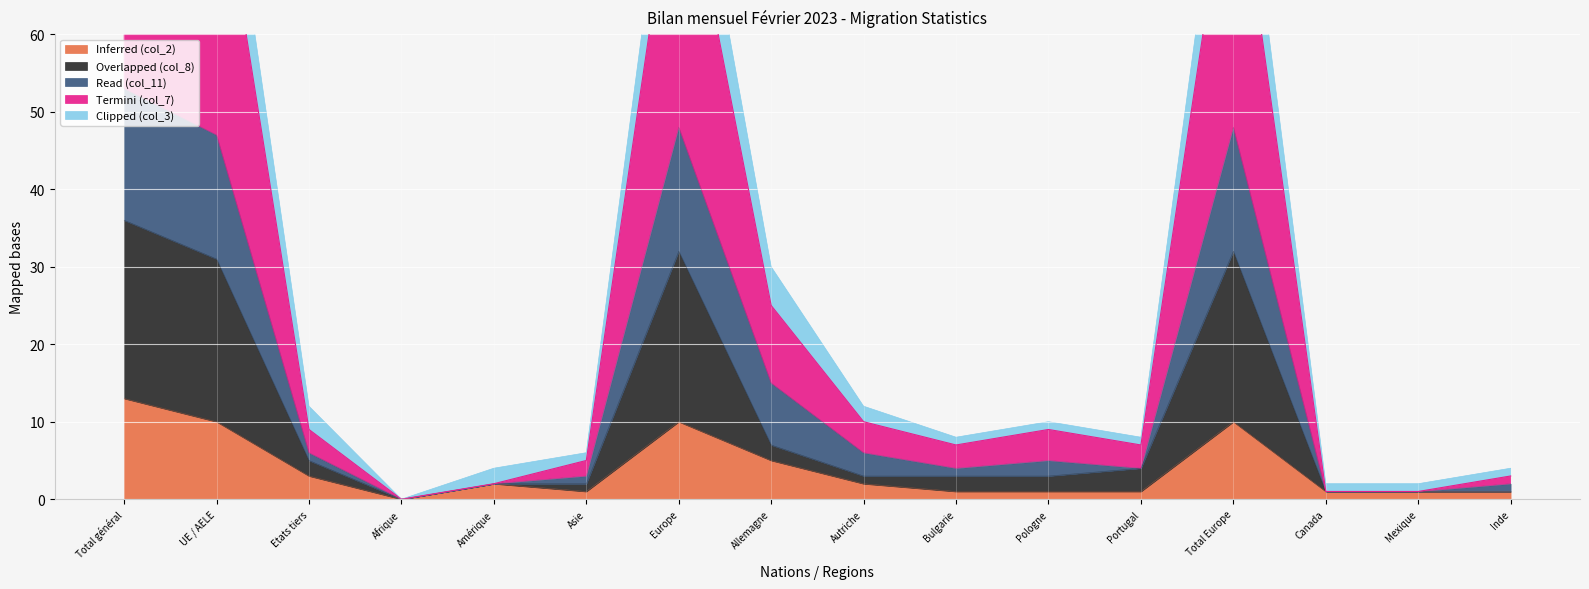

What is the sum of the Termini (col_7) values at Europe and Amérique?

88